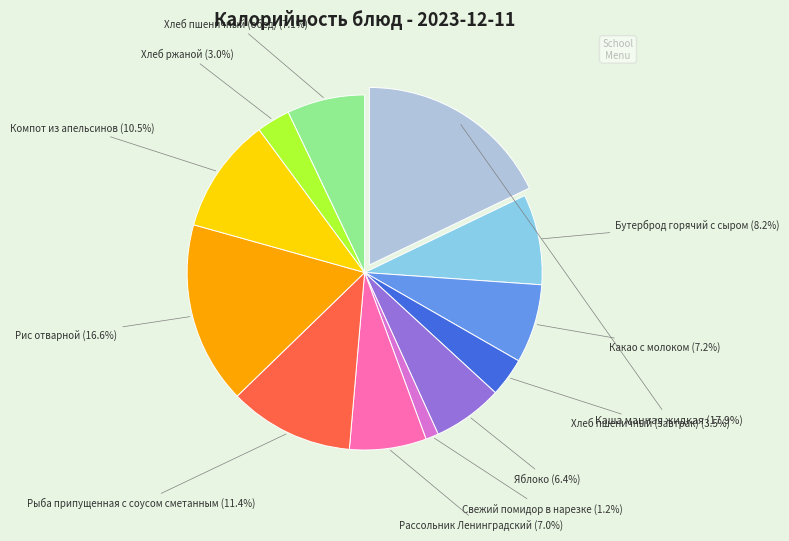

Is there a majority slice in this chart?

No